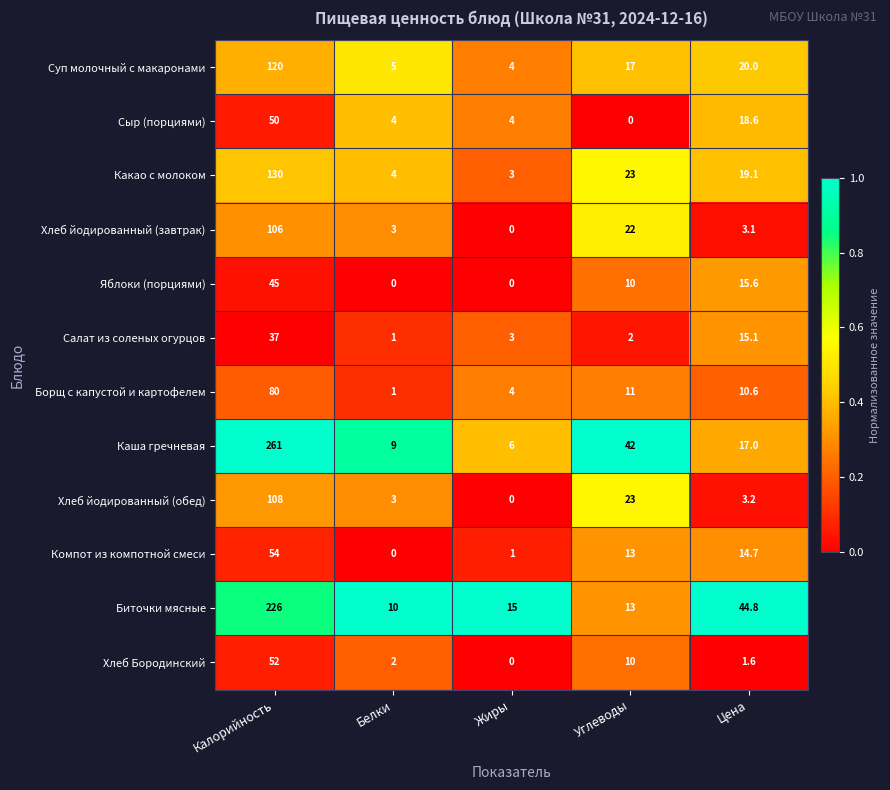

What is the average value of the Салат из соленых огурцов series?

11.6